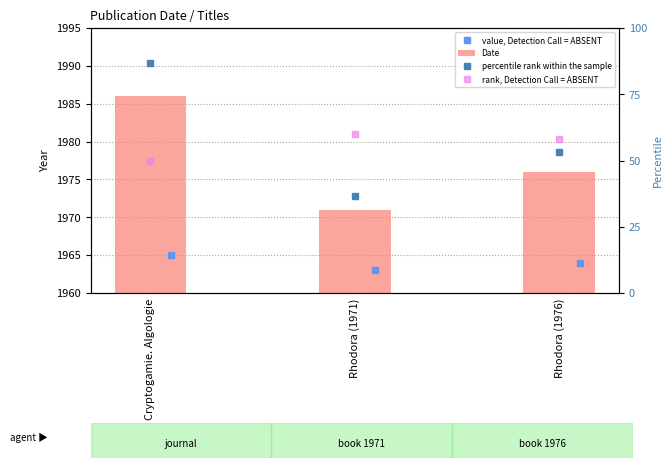

Rank the categories by rank, Detection Call = ABSENT value from lowest to highest.

Cryptogamie. Algologie, Rhodora (1976), Rhodora (1971)